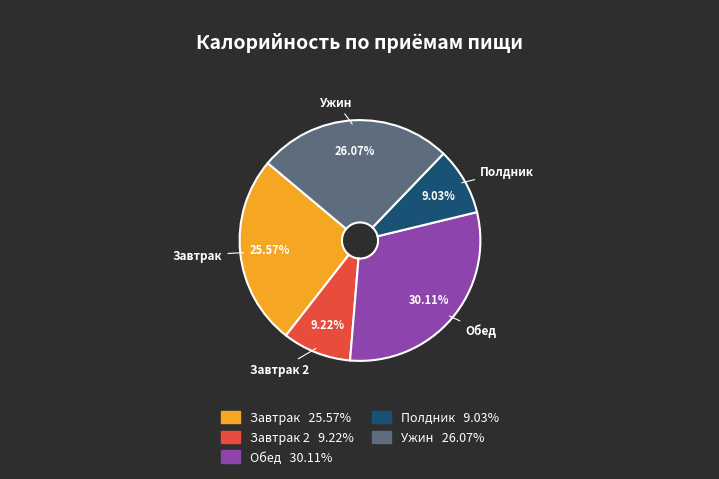

Count the number of slices in the pie.

5